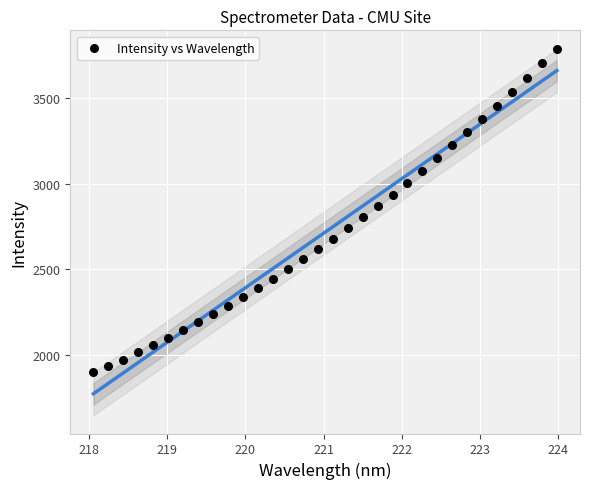

What is the range of X values (max minus min)?

5.9